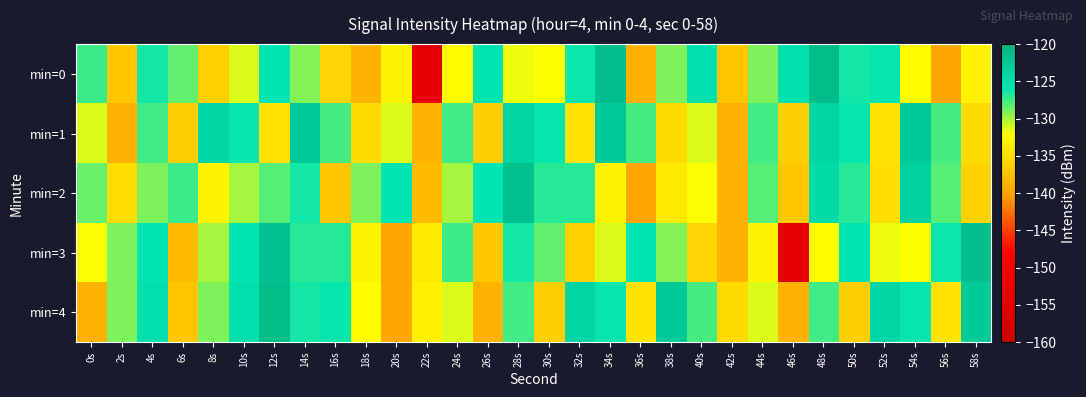

Rank the series at 52s from lowest to highest value.

min=2, min=1, min=3, min=0, min=4